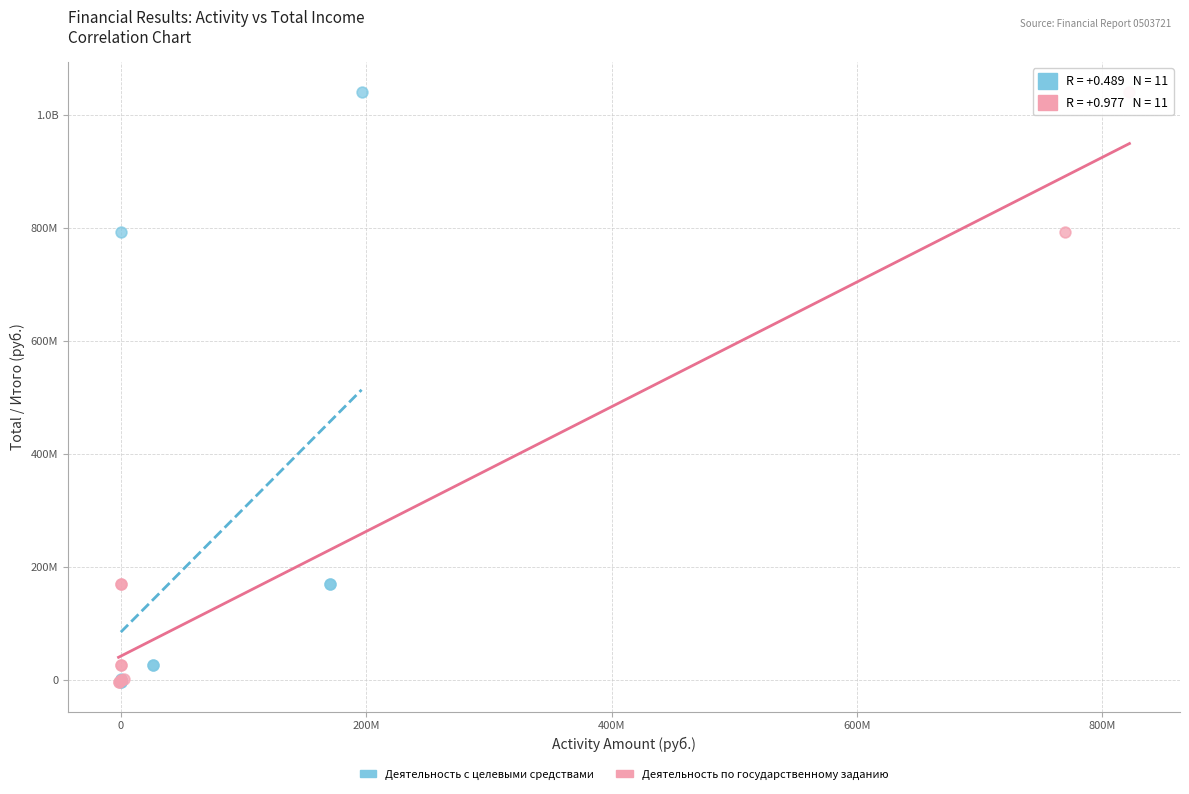

What are all the series names shown in the legend?

Деятельность с целевыми средствами, Деятельность по государственному заданию